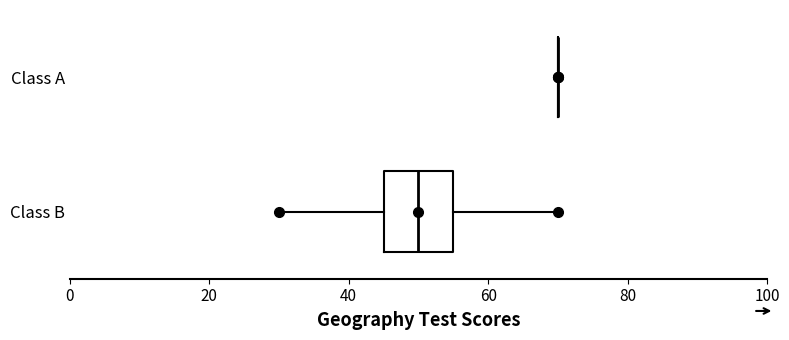

Reading bottom to top, transcribe this box plot: for each box, give where its median line is, the range the box spans, and where its two whiskers end, as read against the x-axis. The values are not printed on the chart, so give them approximately, as read against the axis.

Class B: median 50, box 46 to 56, whiskers 30 to 70
Class A: box collapsed to a line at 70, whiskers 70 to 70